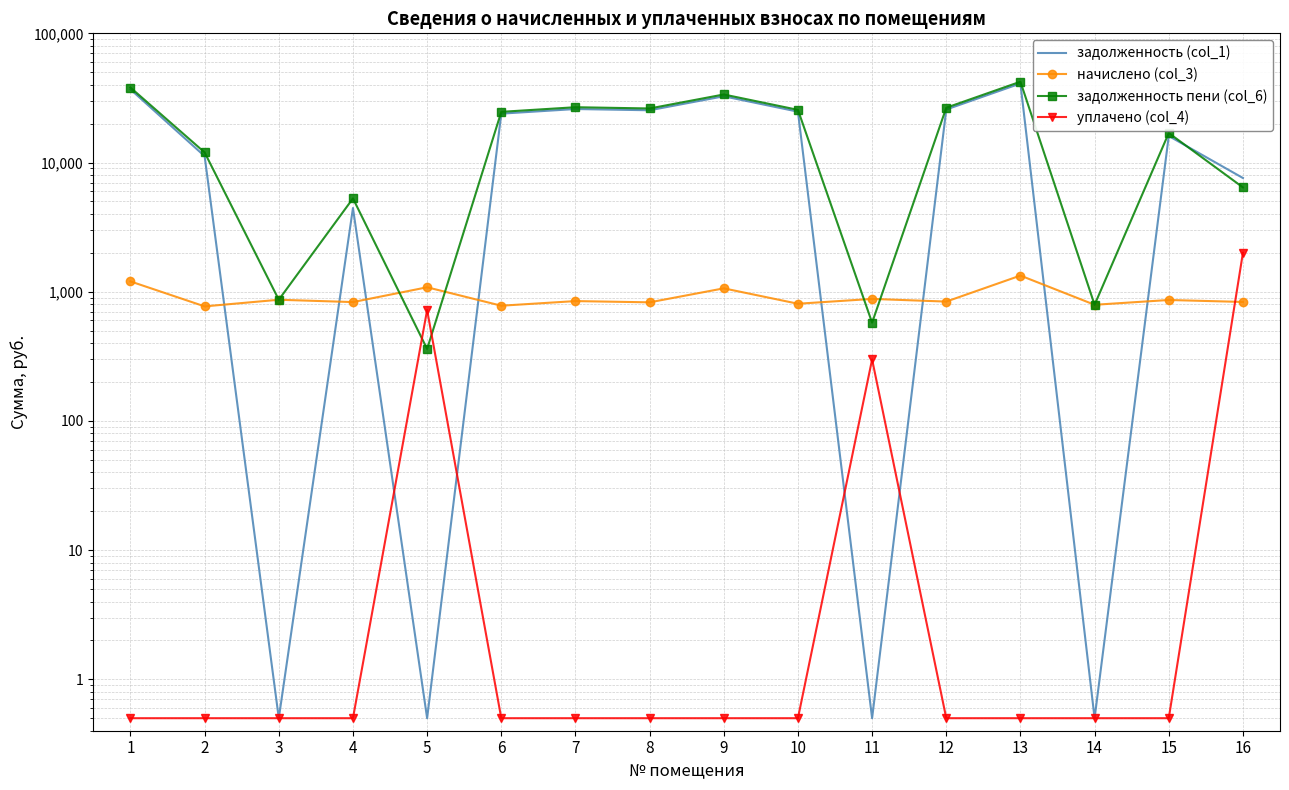

How many data points does each series have?

16